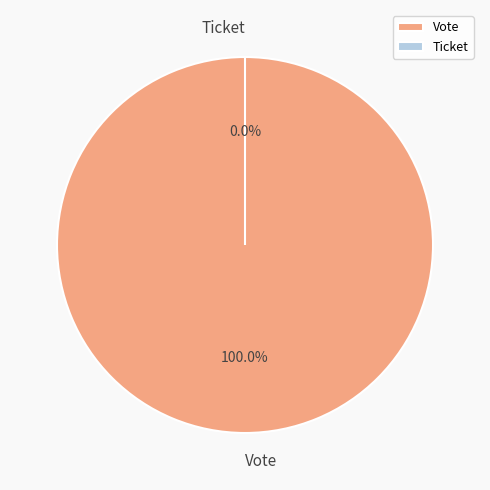

Which slice represents more than half of the pie?

Vote